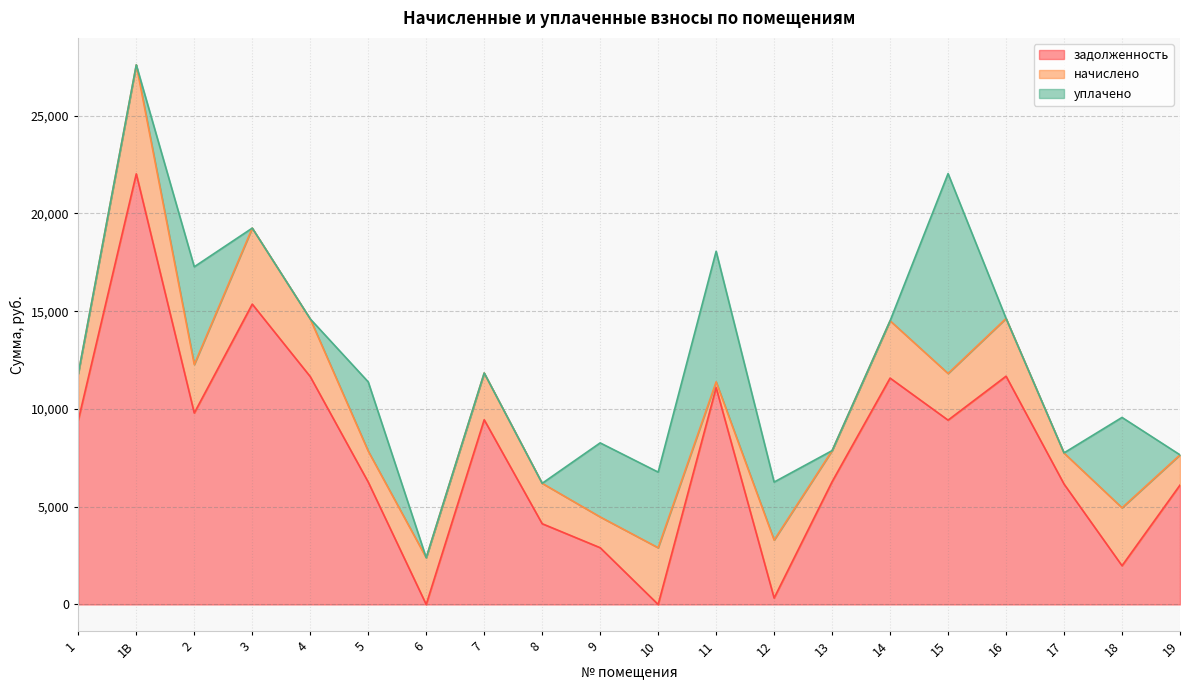

What is the value of the начислено point at the 12th from the left?

293.5